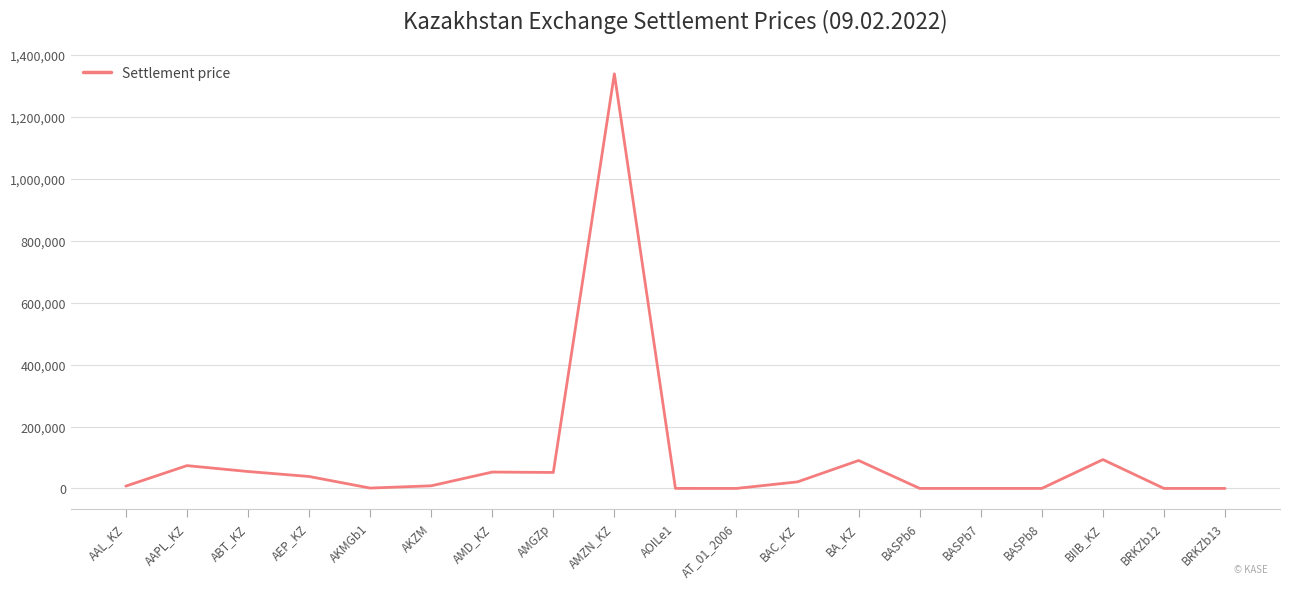

What is the average value?

96486.0